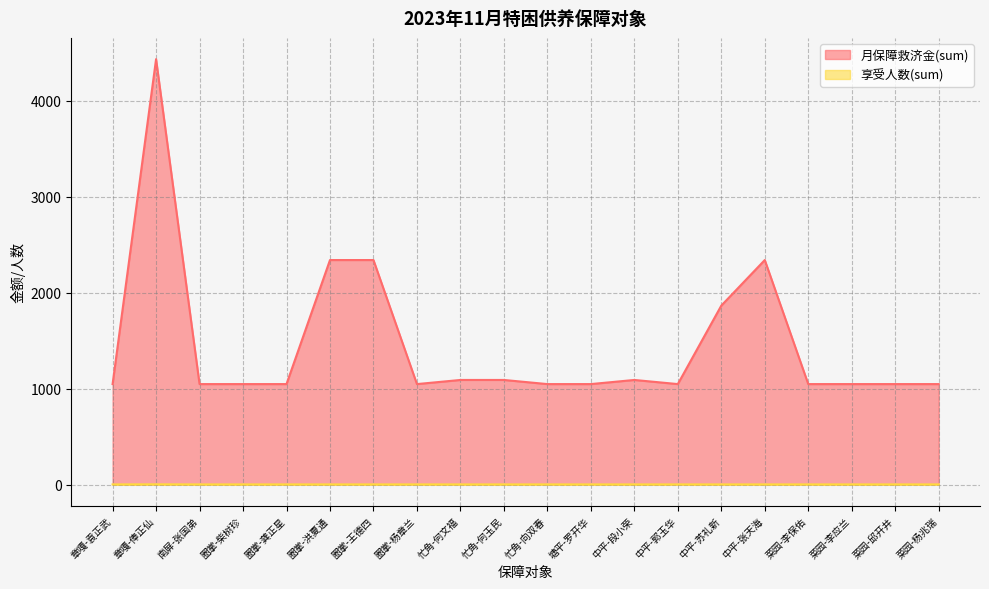

List the series in order of their overall mean, lowest first.

享受人数(sum), 月保障救济金(sum)